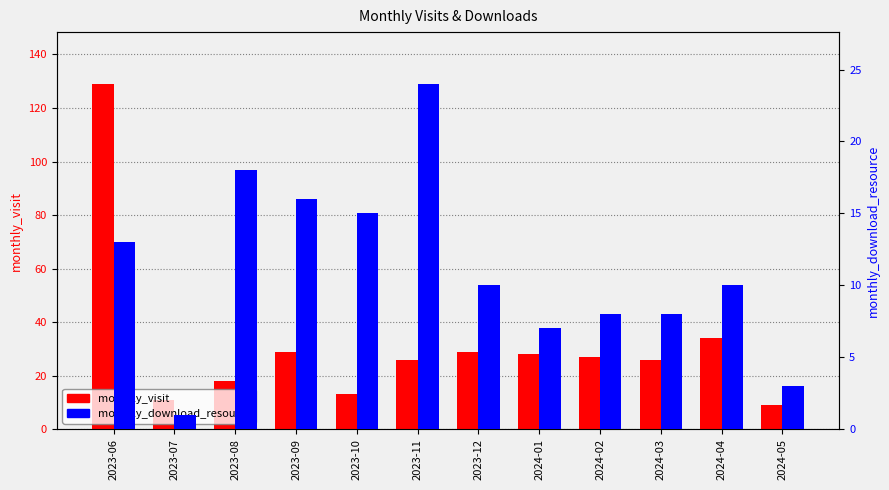

Read the monthly_download_resource value at 2023-11.

24